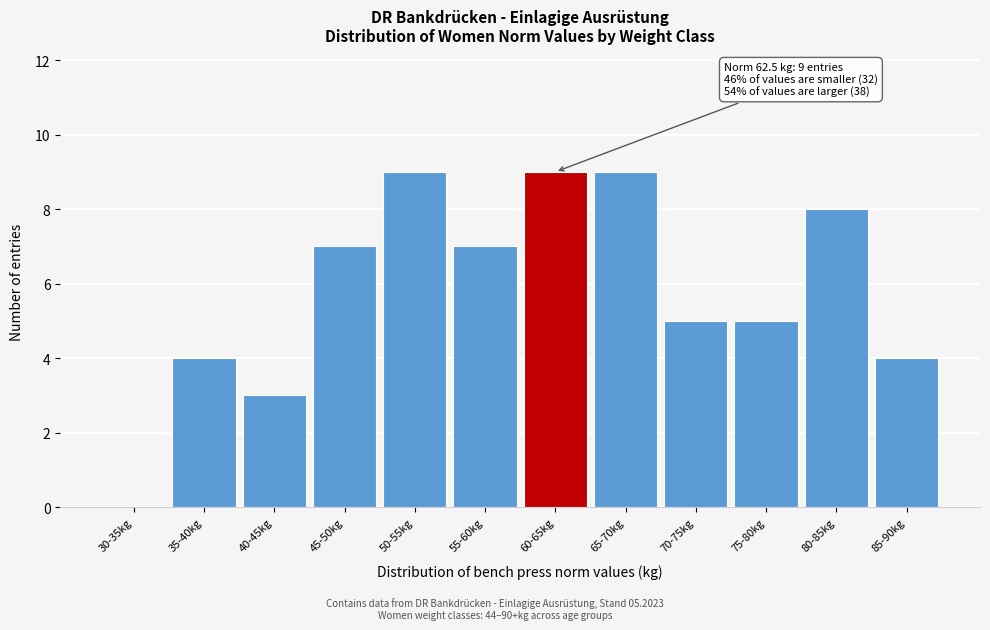

Reading left to right, what are all the values shown in this chart?

30-35kg=0	35-40kg=4	40-45kg=3	45-50kg=7	50-55kg=9	55-60kg=7	60-65kg=9	65-70kg=9	70-75kg=5	75-80kg=5	80-85kg=8	85-90kg=4